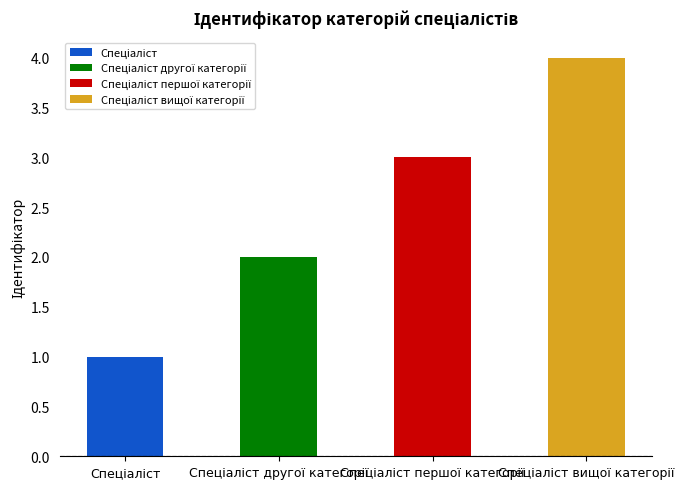

The value at Спеціаліст is 1. True or false?

True